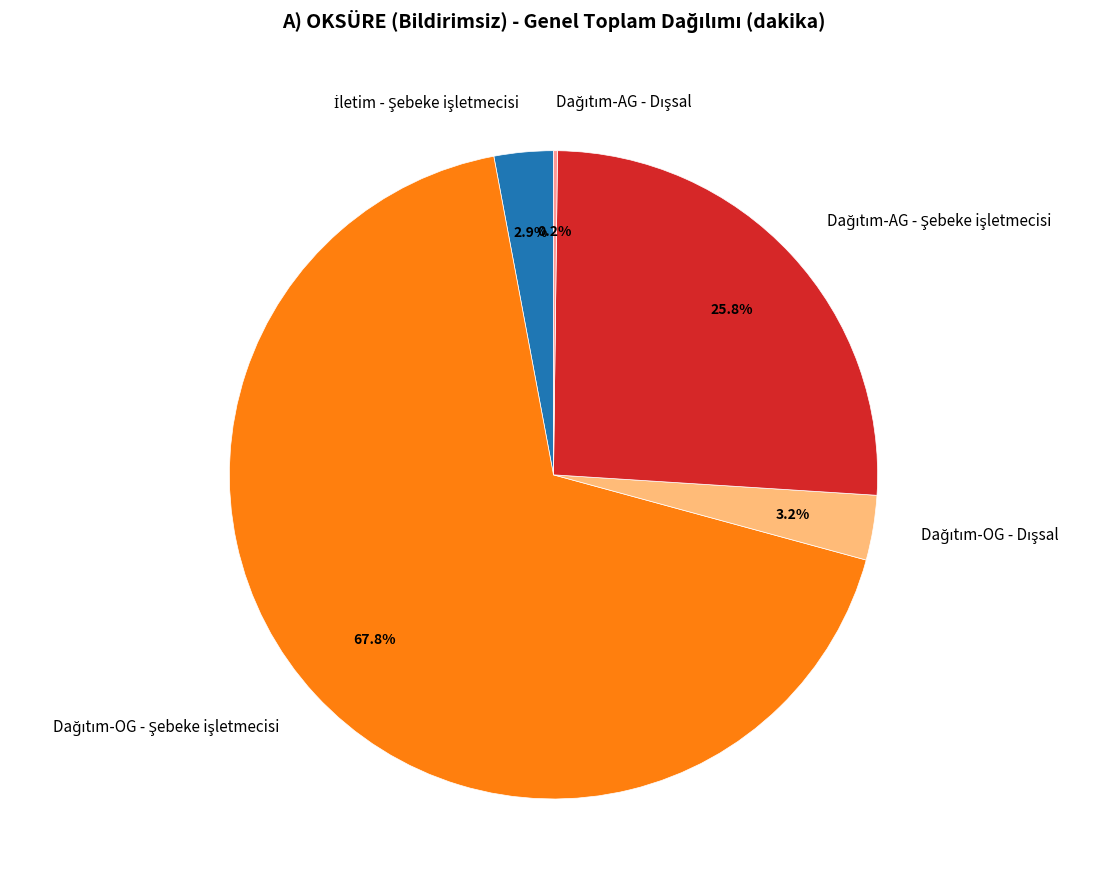

Is there any slice that represents more than half of the pie?

Yes